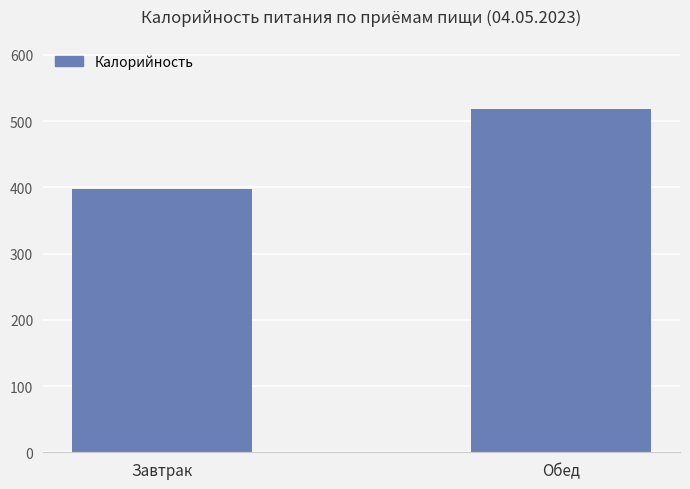

What is the value of the 2nd bar from the left?

518